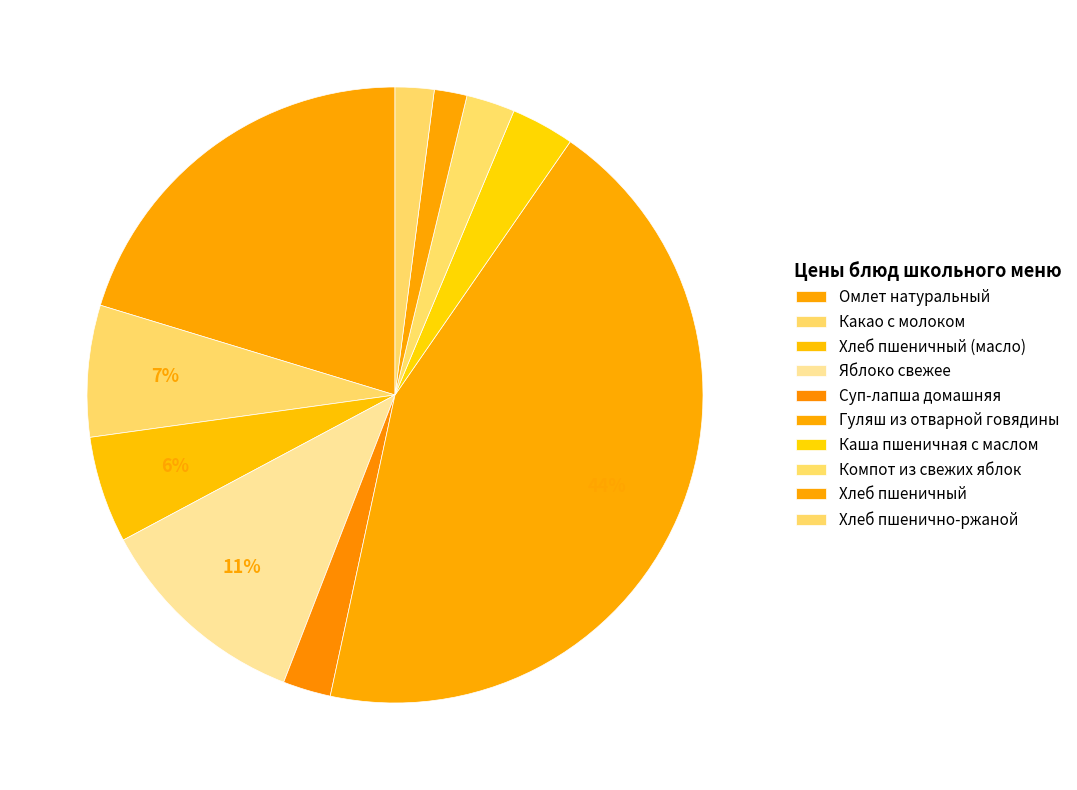

To the nearest percent, what portion does Омлет натуральный represent?

20%